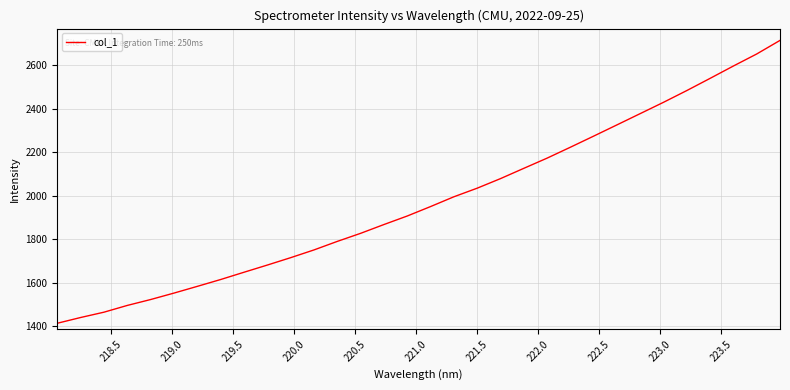

What is the maximum value shown in the chart?

2714.9